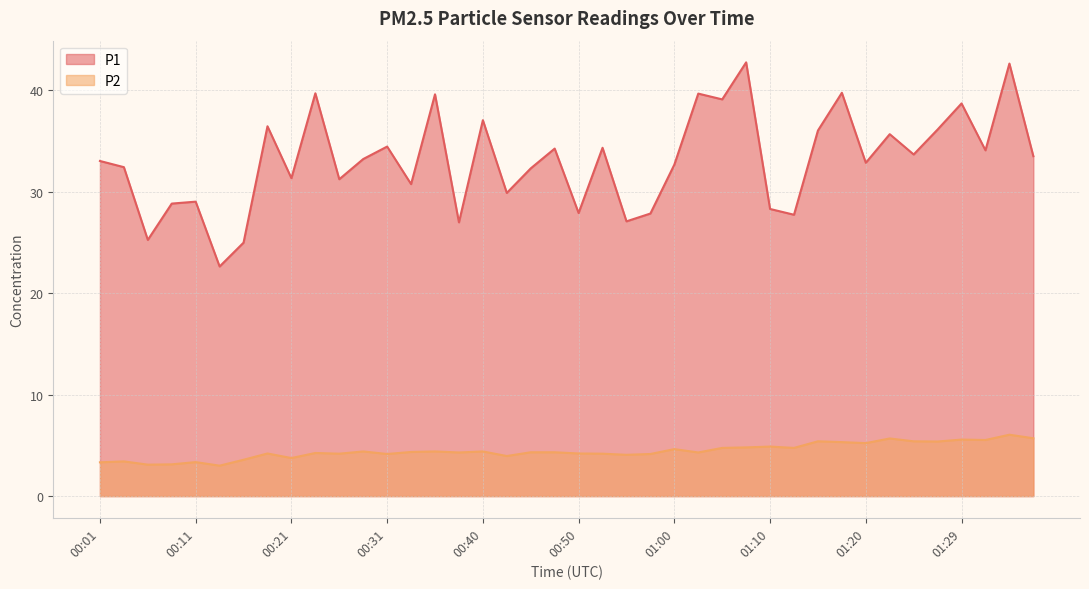

Reading left to right, list all the values displayed in this chart.

P1: 33.0	32.4	25.2	28.8	29.0	22.6	25.0	36.5	31.3	39.7	31.2	33.2	34.5	30.8	39.6	27.0	37.0	29.9	32.3	34.2	27.9	34.3	27.1	27.9	32.7	39.7	39.1	42.8	28.3	27.7	36.0	39.8	32.9	35.7	33.7	36.1	38.7	34.1	42.6	33.5
P2: 3.3	3.4	3.1	3.1	3.4	3.0	3.6	4.2	3.8	4.2	4.2	4.4	4.2	4.3	4.4	4.3	4.4	4.0	4.3	4.3	4.2	4.2	4.1	4.2	4.6	4.3	4.8	4.8	4.9	4.8	5.4	5.3	5.2	5.7	5.4	5.4	5.6	5.5	6.0	5.7